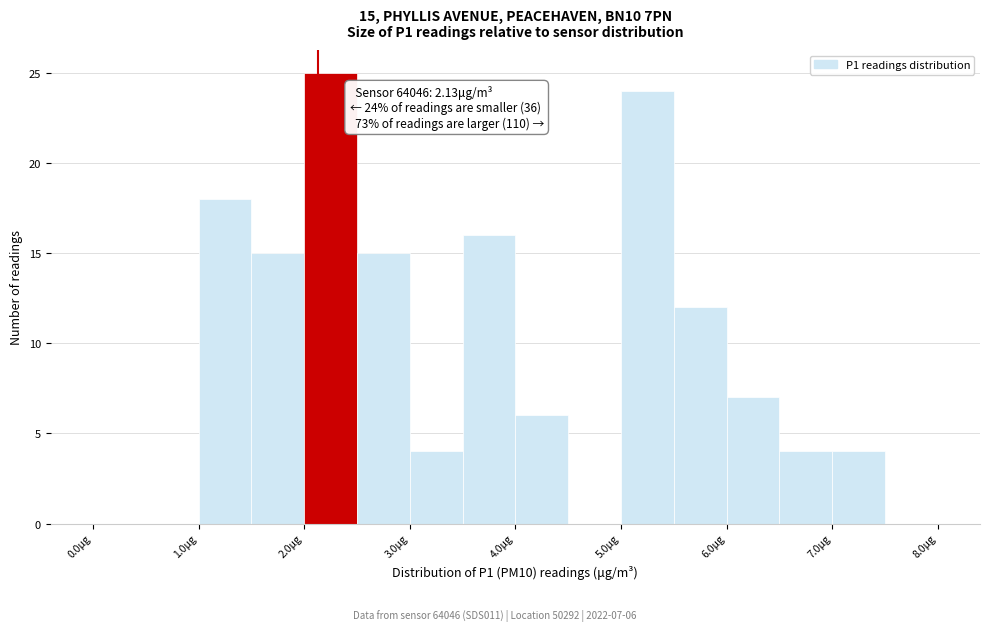

Over which range of the x-axis is the bar tallest?

2.0 to 2.5